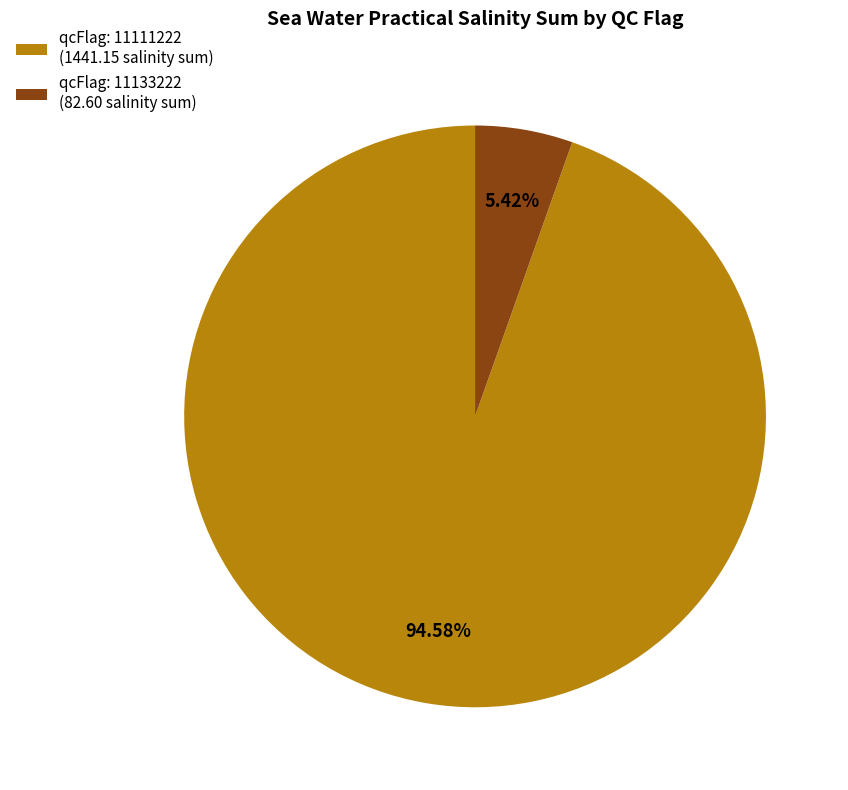

Which slice is the largest?

qcFlag: 11111222 (1441.15 salinity sum)